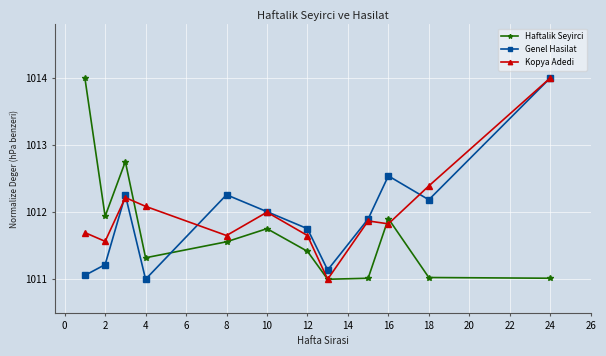

After their last crossing, which series has the higher values: Haftalik Seyirci or Genel Hasilat?

Genel Hasilat